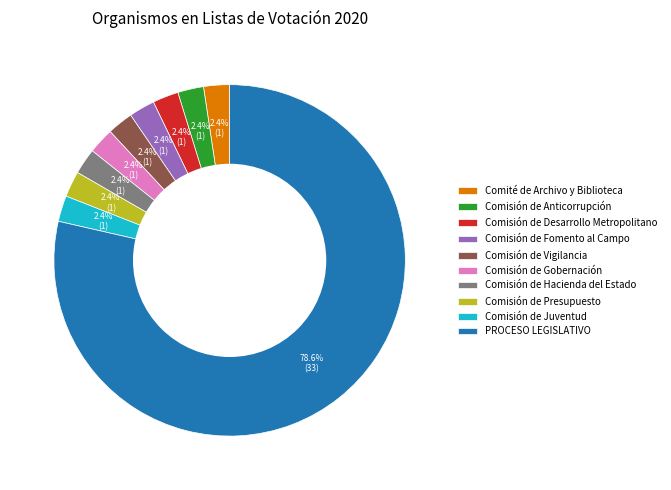

How many slices are in this pie chart?

10